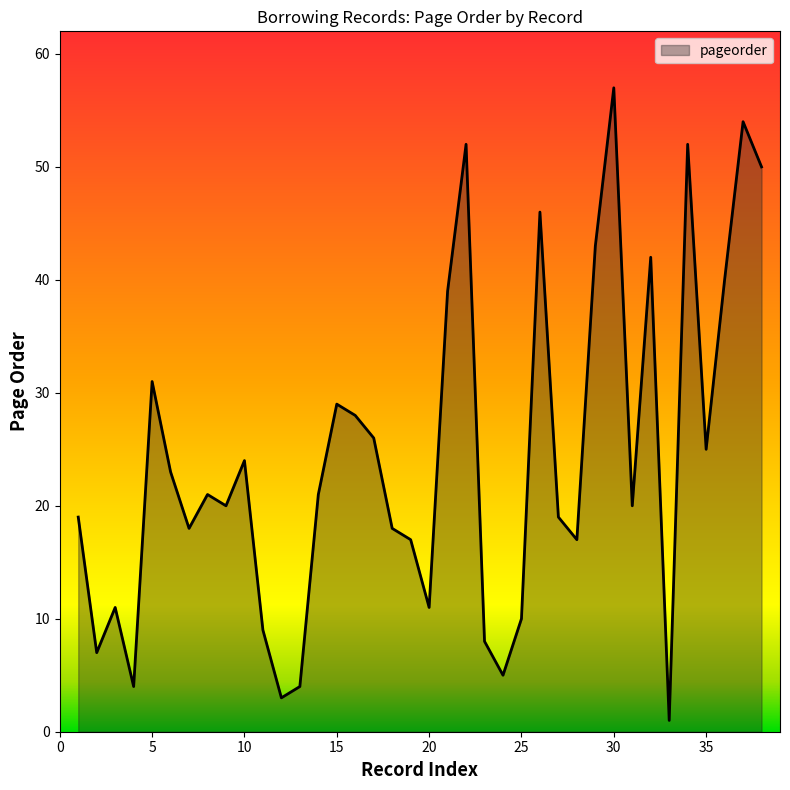

How many lines are shown in the chart?

1